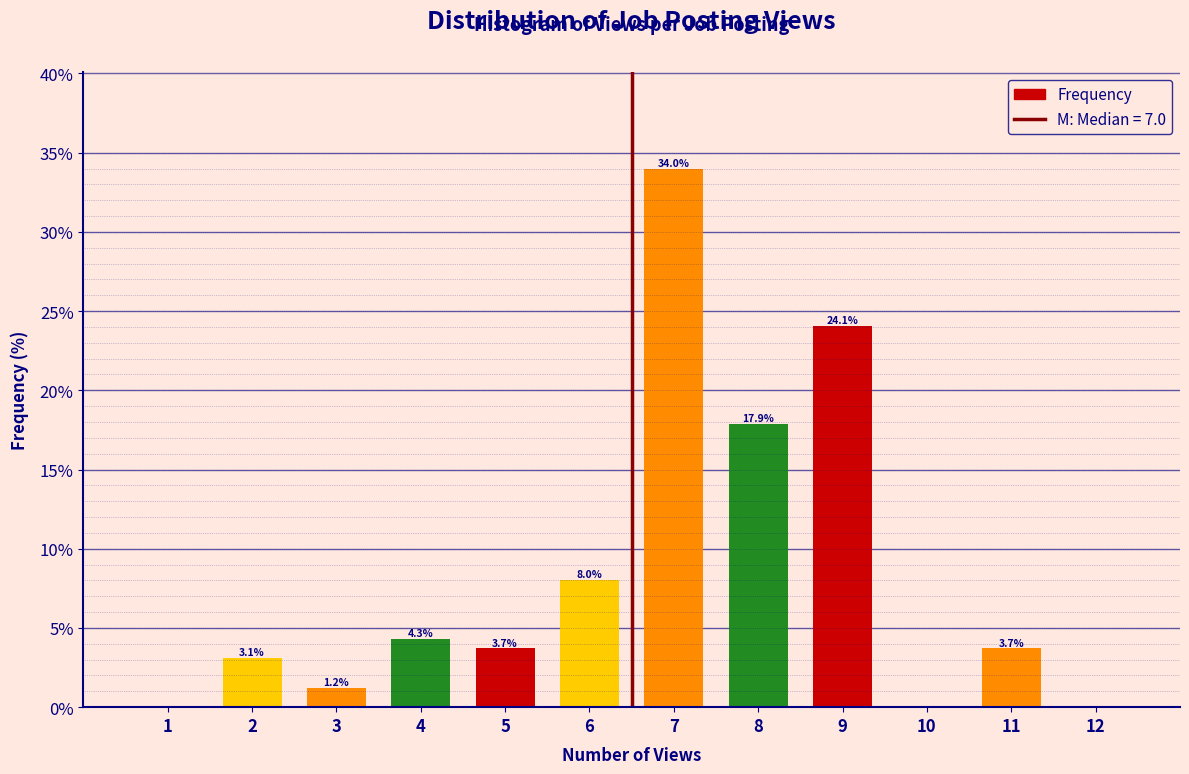

Reading left to right, extract all data points from this chart.

1=0.0	2=3.1	3=1.2	4=4.3	5=3.7	6=8.0	7=34.0	8=17.9	9=24.1	10=0.0	11=3.7	12=0.0